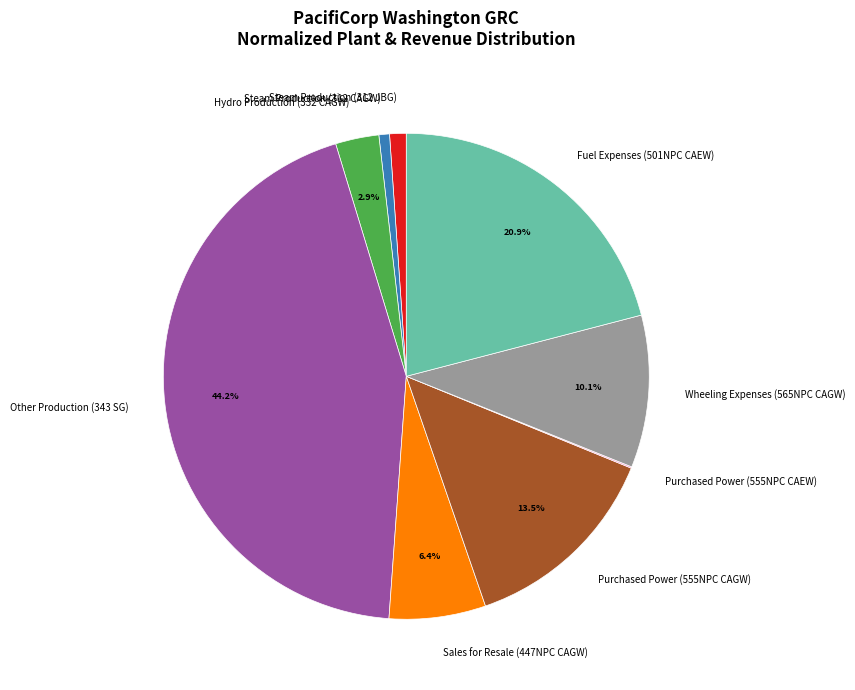

To the nearest percent, what is the difference between the largest and smallest slice percentages?

44%